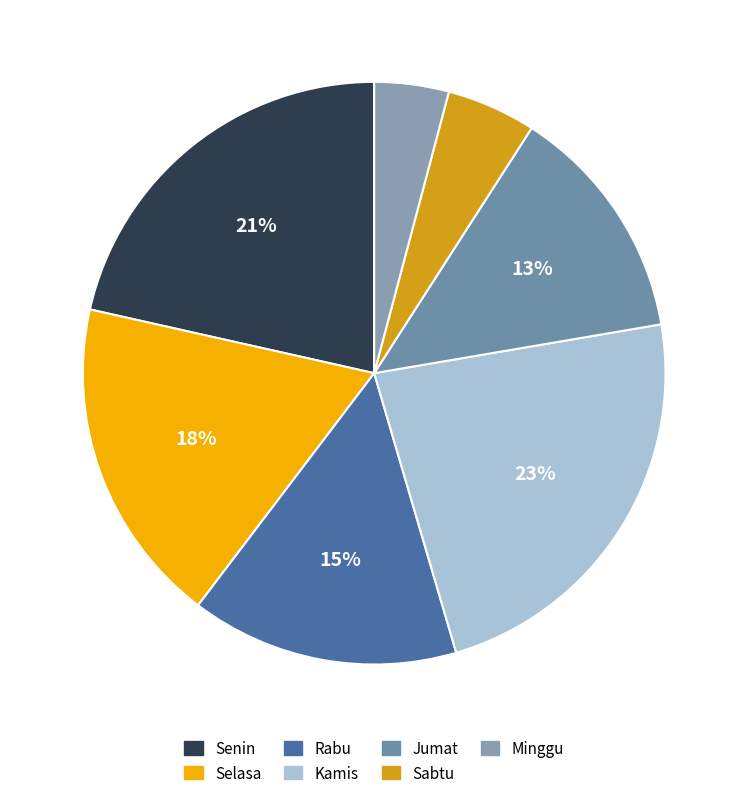

How many slices are in this pie chart?

7